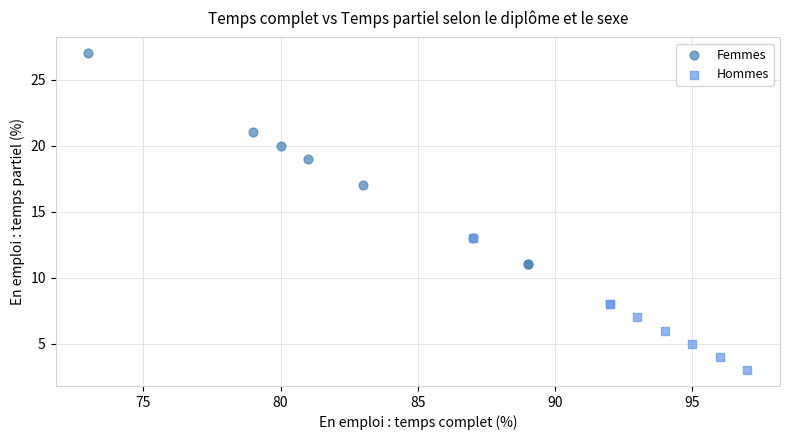

Which series reaches the minimum Y coordinate?

Hommes